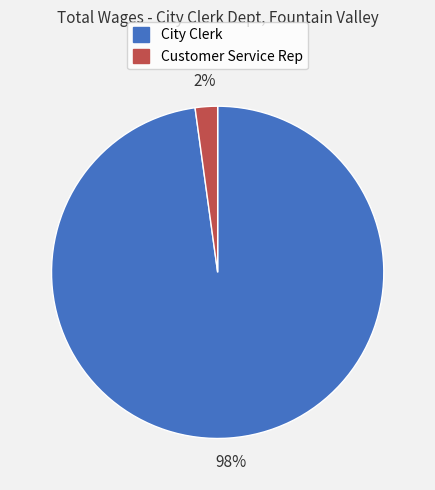

Do City Clerk and Customer Service Rep together represent more than half of the pie?

Yes